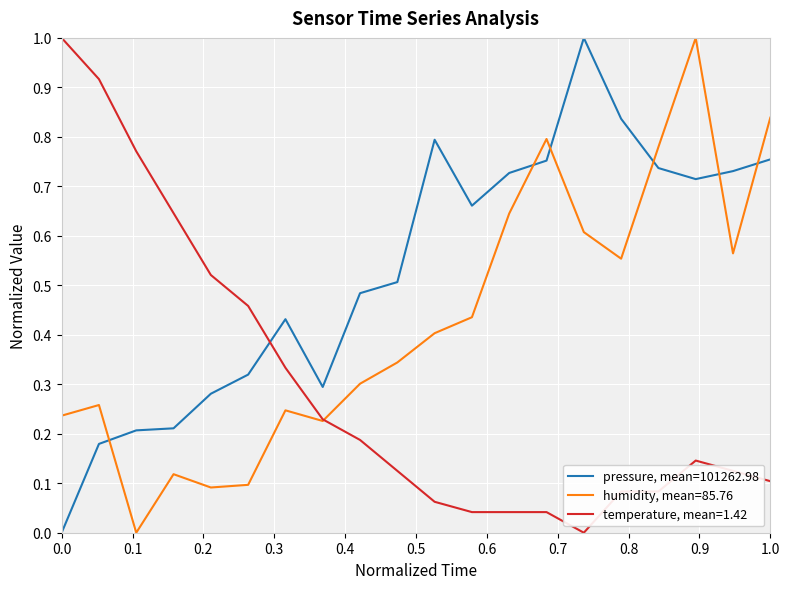

What is the maximum value for humidity, mean=85.76?

1.0